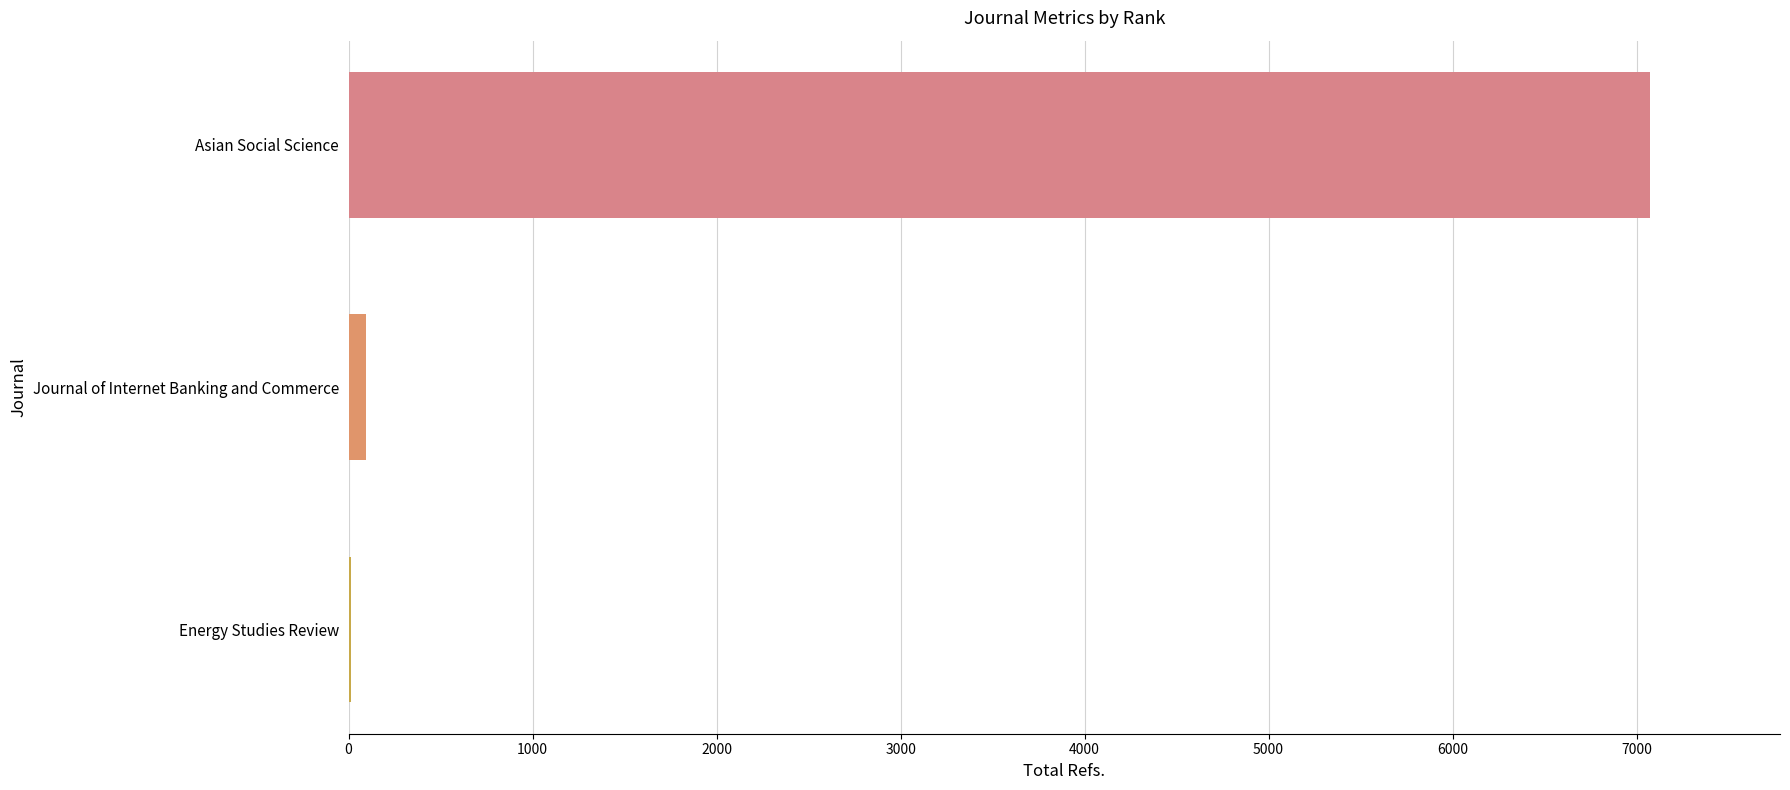

At which label is the value closest to 3544?

Journal of Internet Banking and Commerce